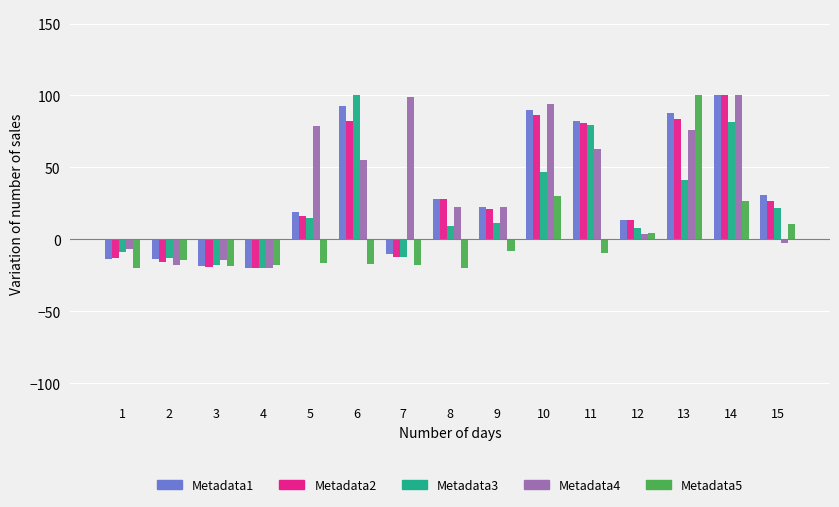

Count the number of data series in this chart.

5